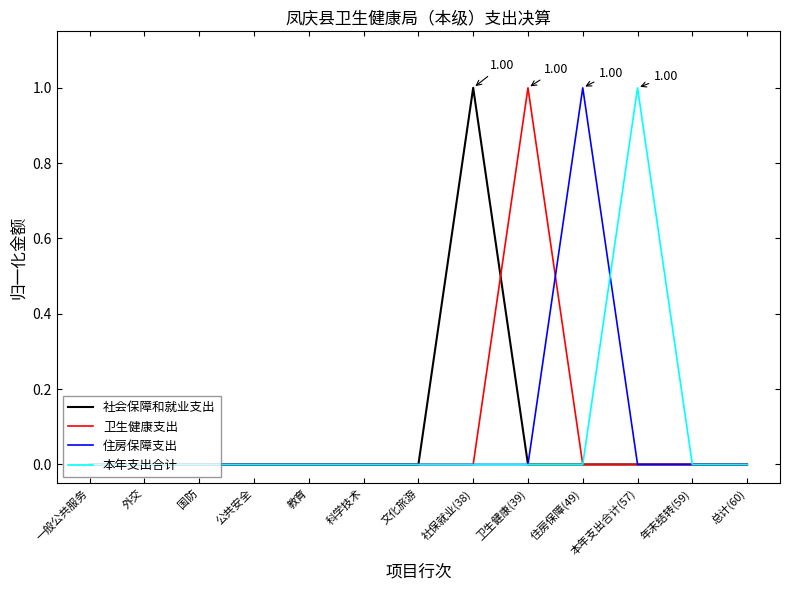

What are all the series names shown in the legend?

社会保障和就业支出, 卫生健康支出, 住房保障支出, 本年支出合计